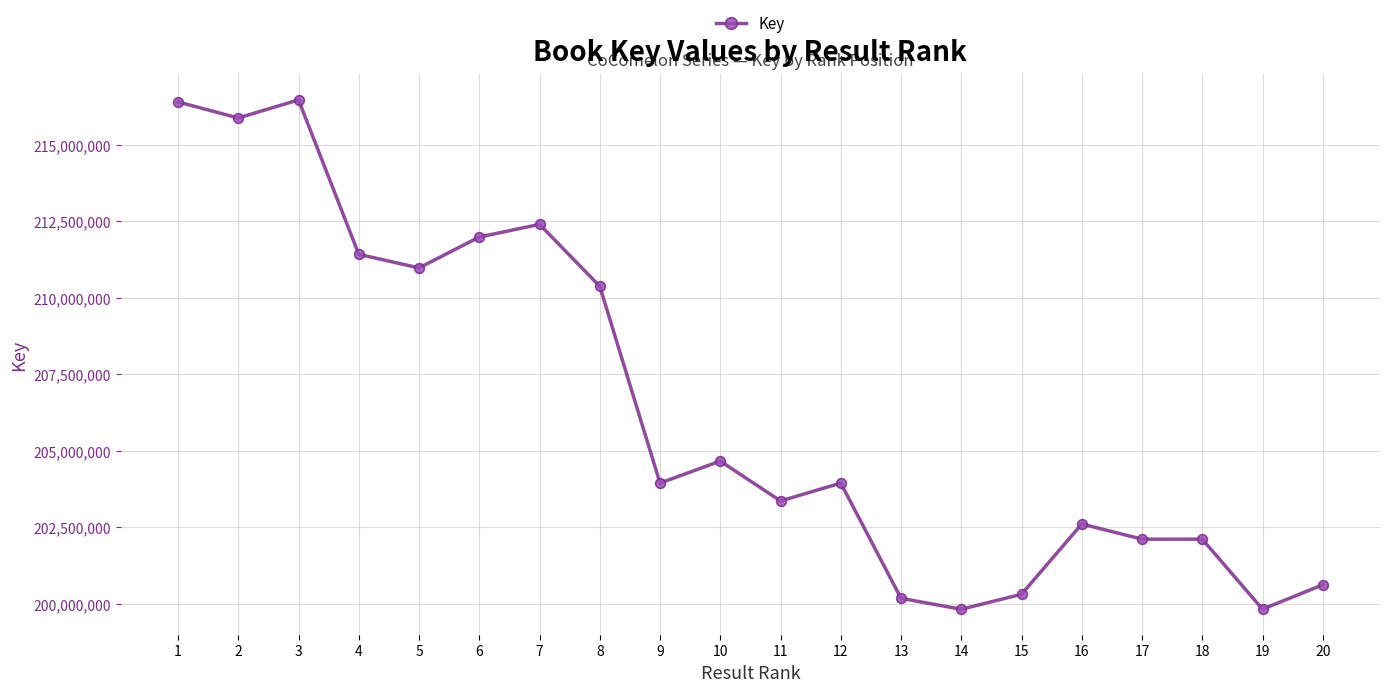

How many series are shown in this chart?

1